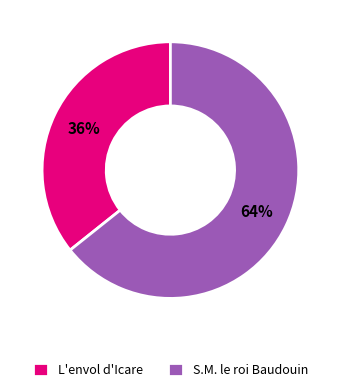

To the nearest percent, what portion does S.M. le roi Baudouin represent?

64%